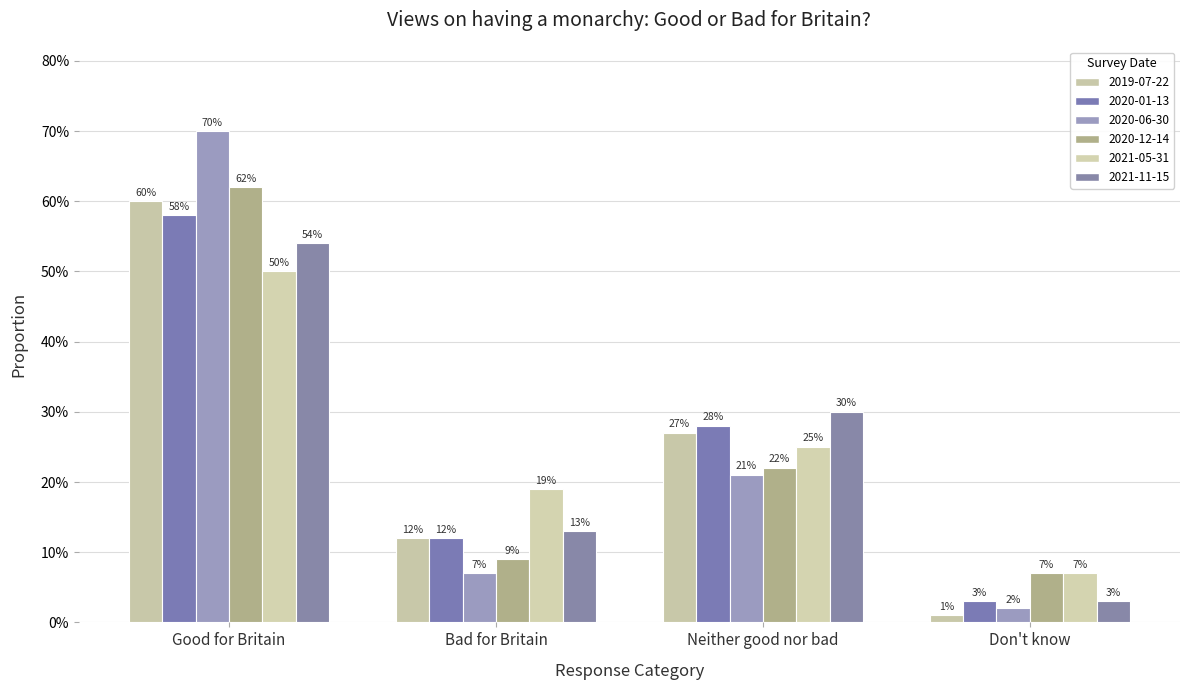

Does the chart contain stacked bars?

No